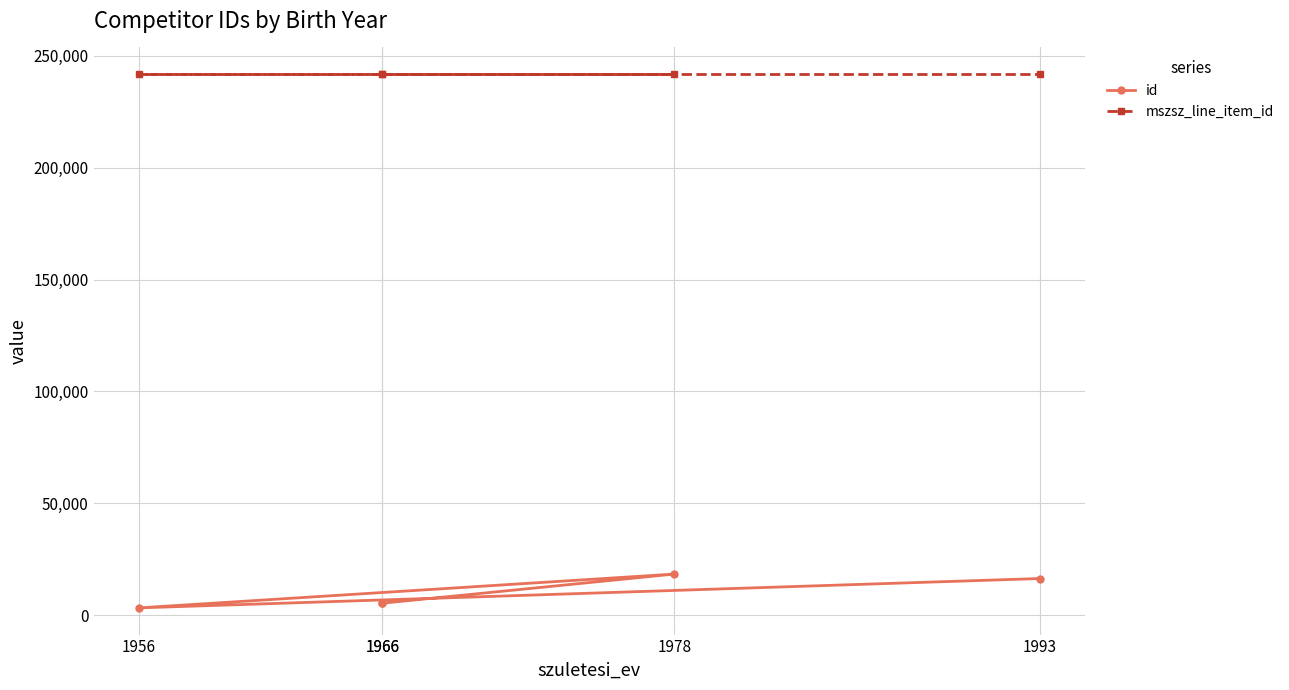

What is the minimum value for id?

3263